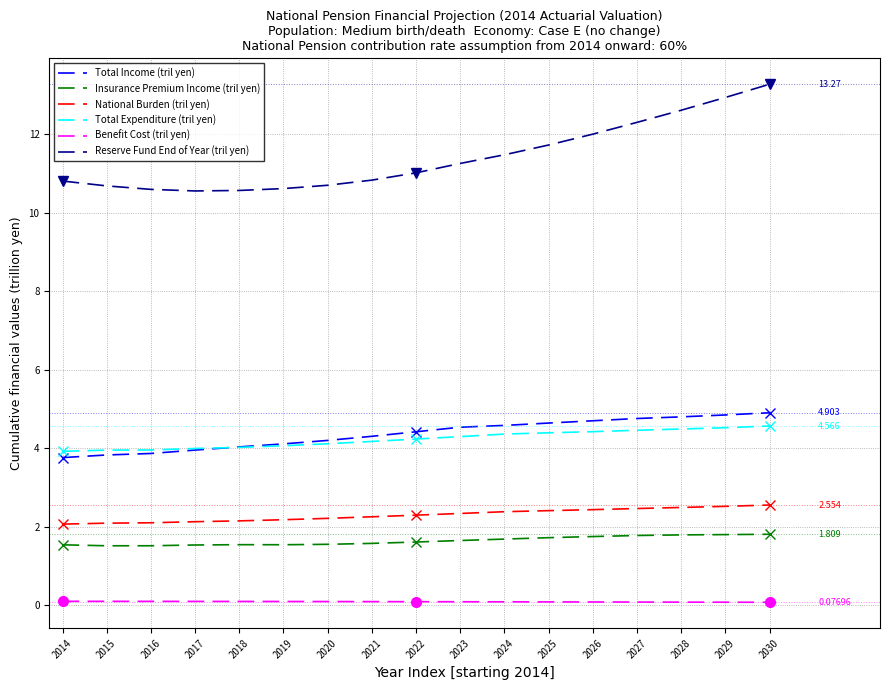

Which series has the largest total across all categories?

Reserve Fund End of Year (tril yen)